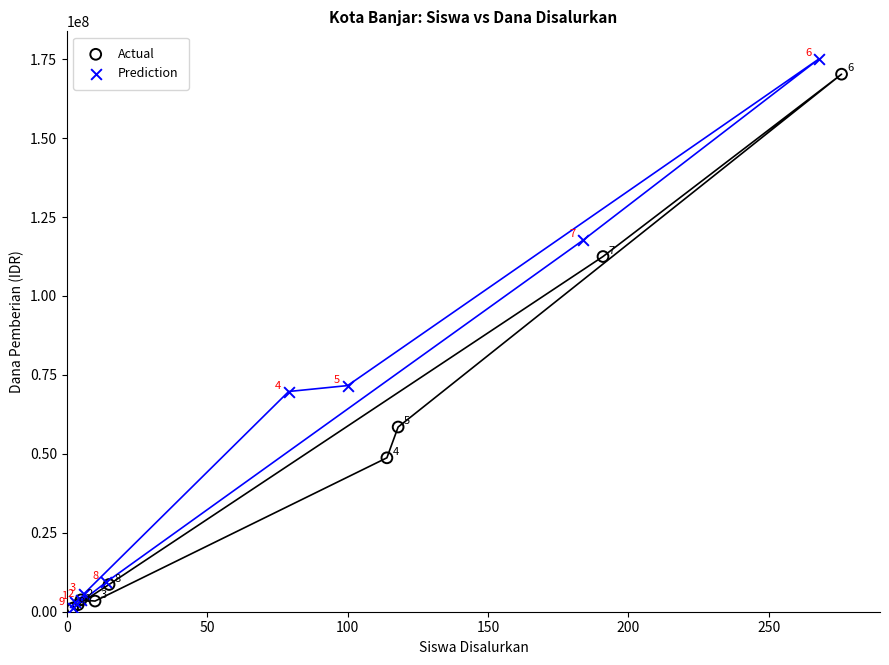

Which series contains the highest Y value?

Prediction